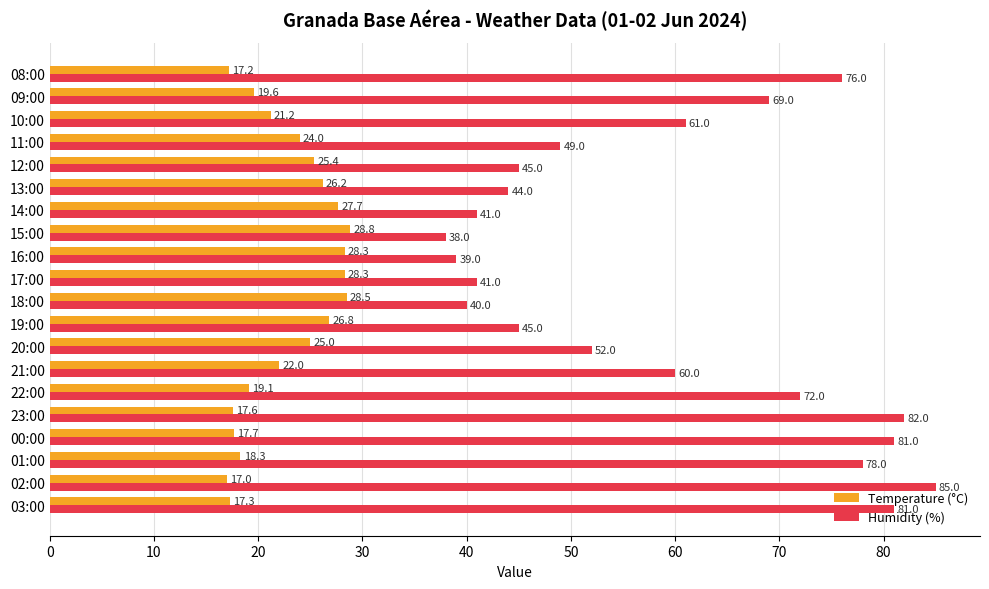

Count the number of data series in this chart.

2